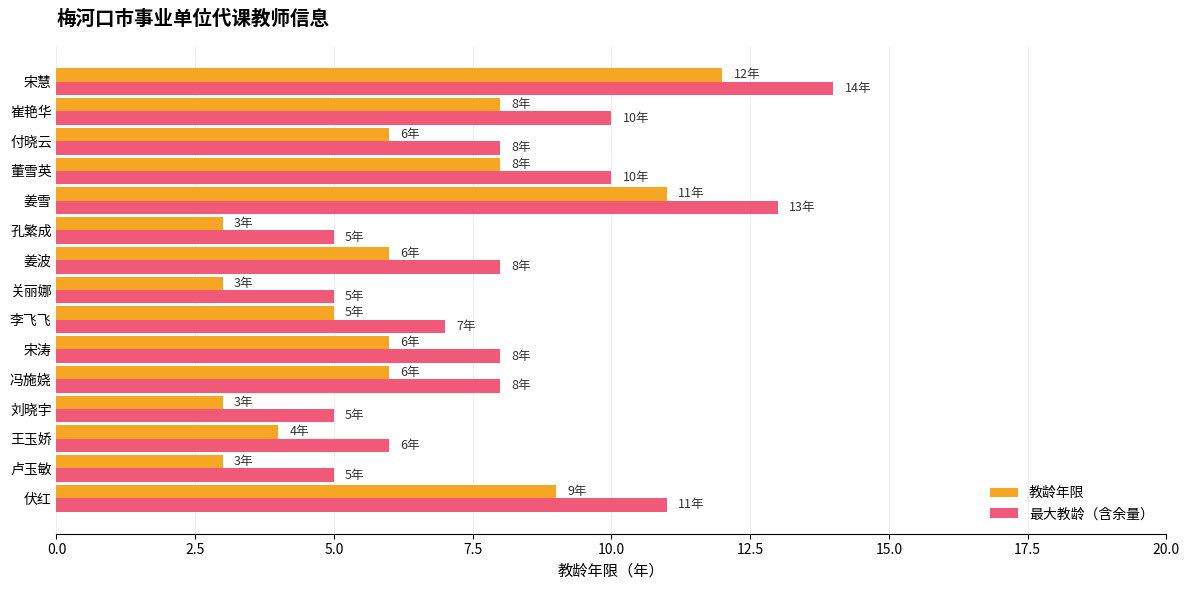

The 最大教龄（含余量） series shows 5 at 刘晓宇. True or false?

True